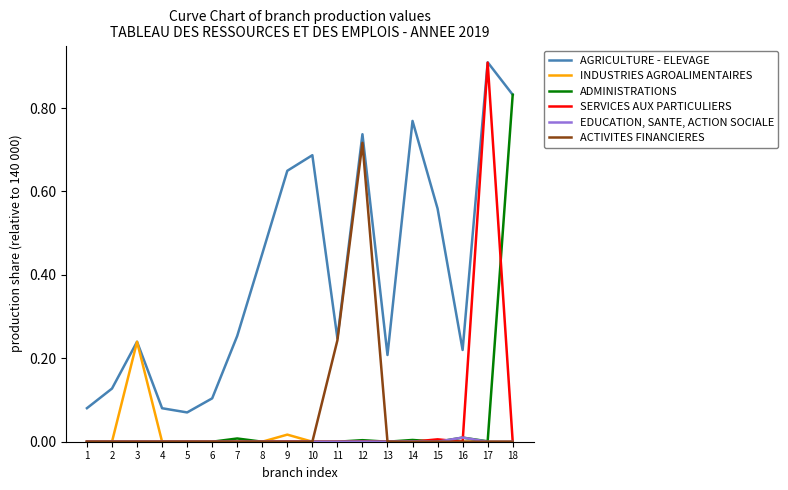

Which label corresponds to the largest value in the chart?

17